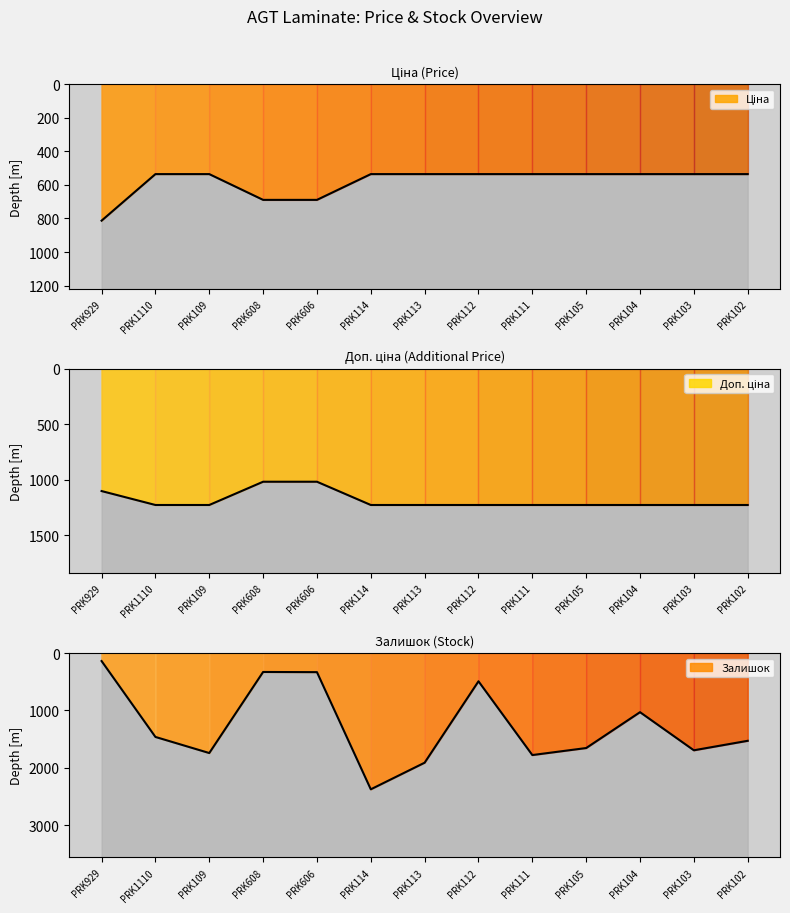

At which label is Ціна closest to 674?

PRK608